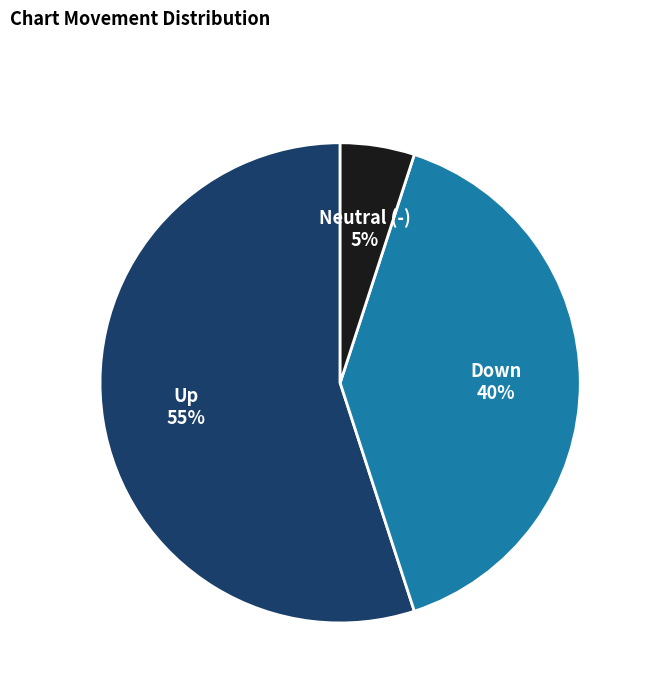

How many slices are in this pie chart?

3